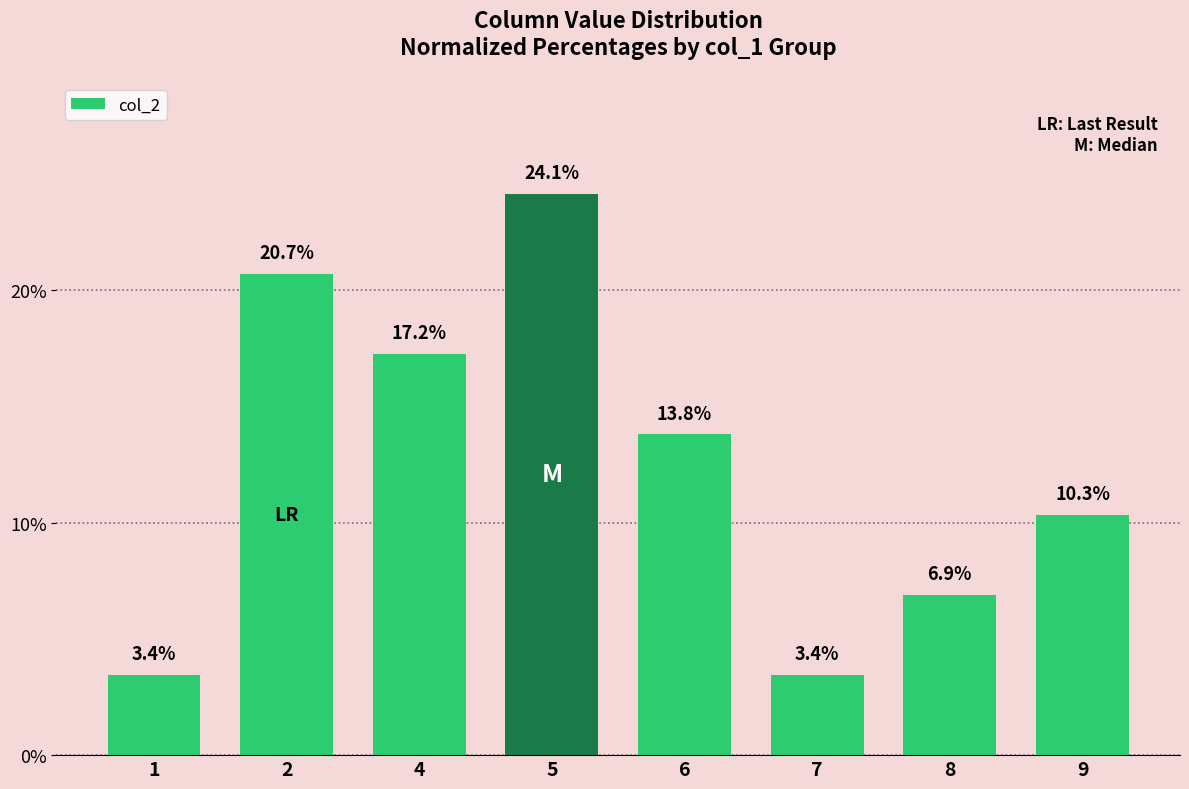

What is the value of the 4th bar from the left?

24.1